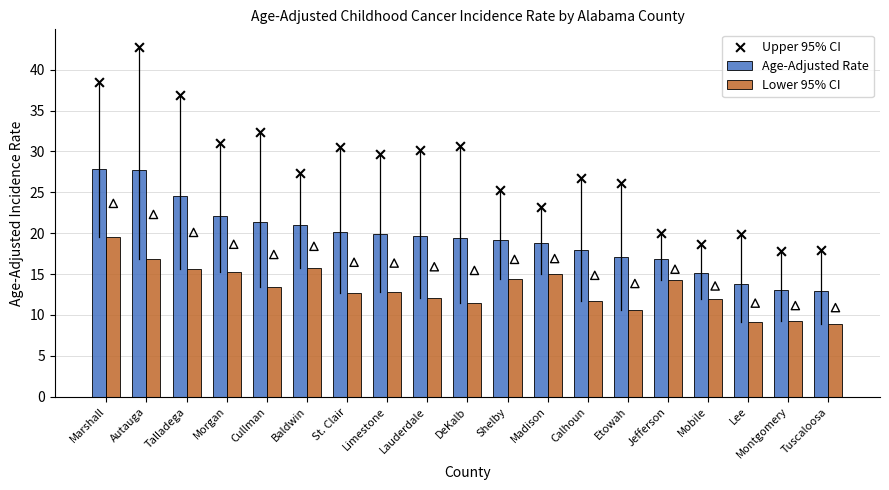

What are all the series names shown in the legend?

Age-Adjusted Rate, Lower 95% CI, Upper 95% CI